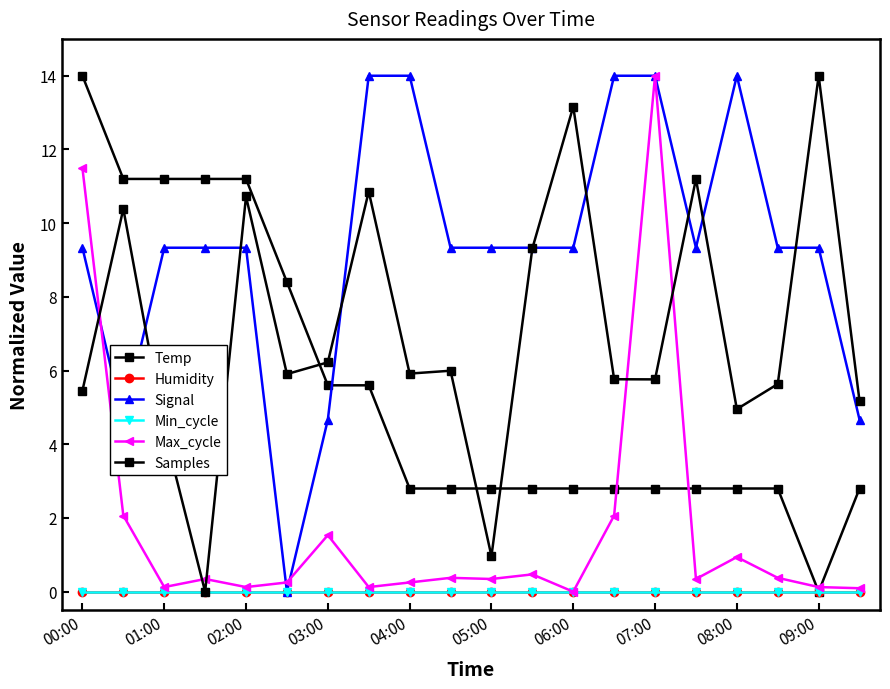

Is this an area chart (filled region under the line)?

No